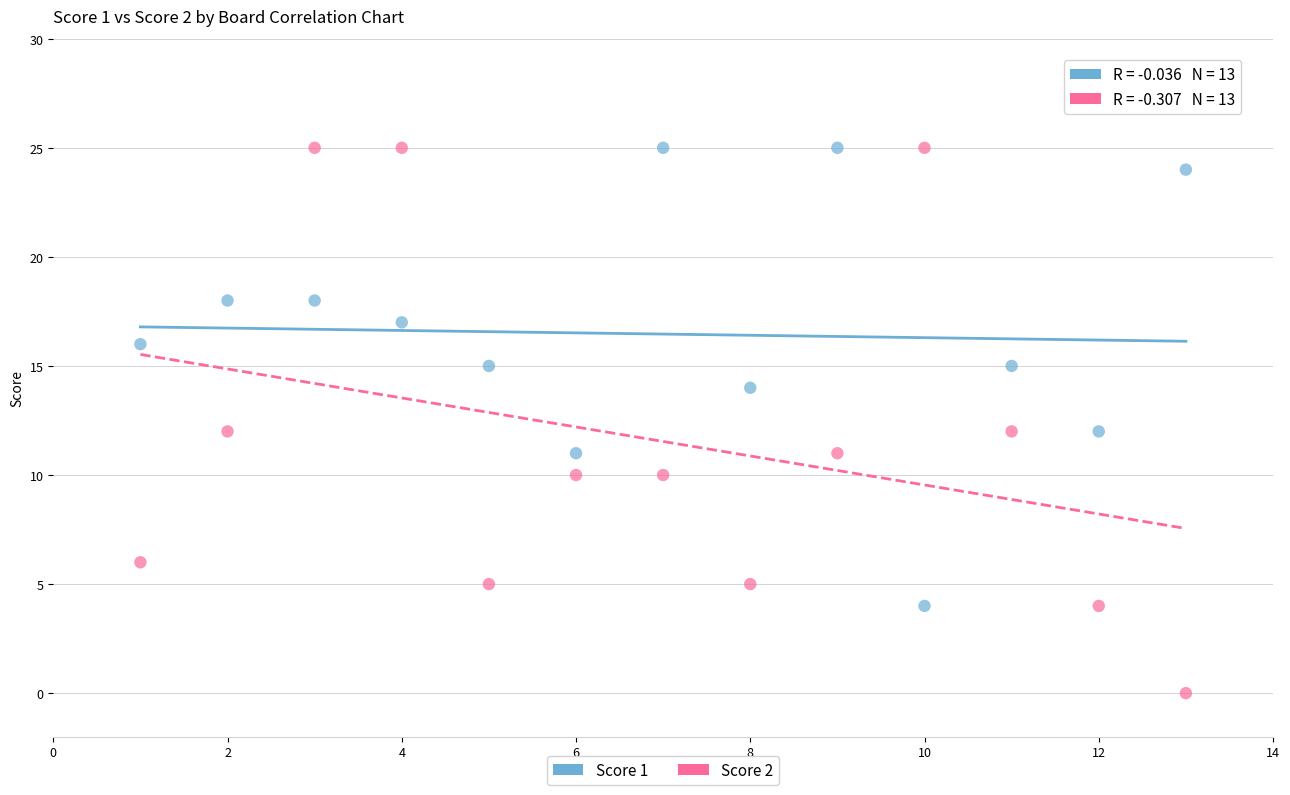

Across all data points, what is the range of X values (max minus min)?

12